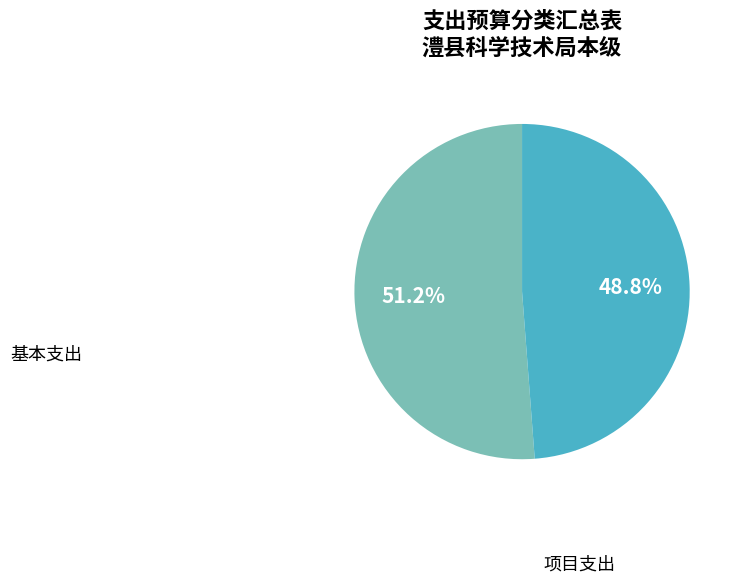

Between 基本支出 and 项目支出, which is larger?

基本支出